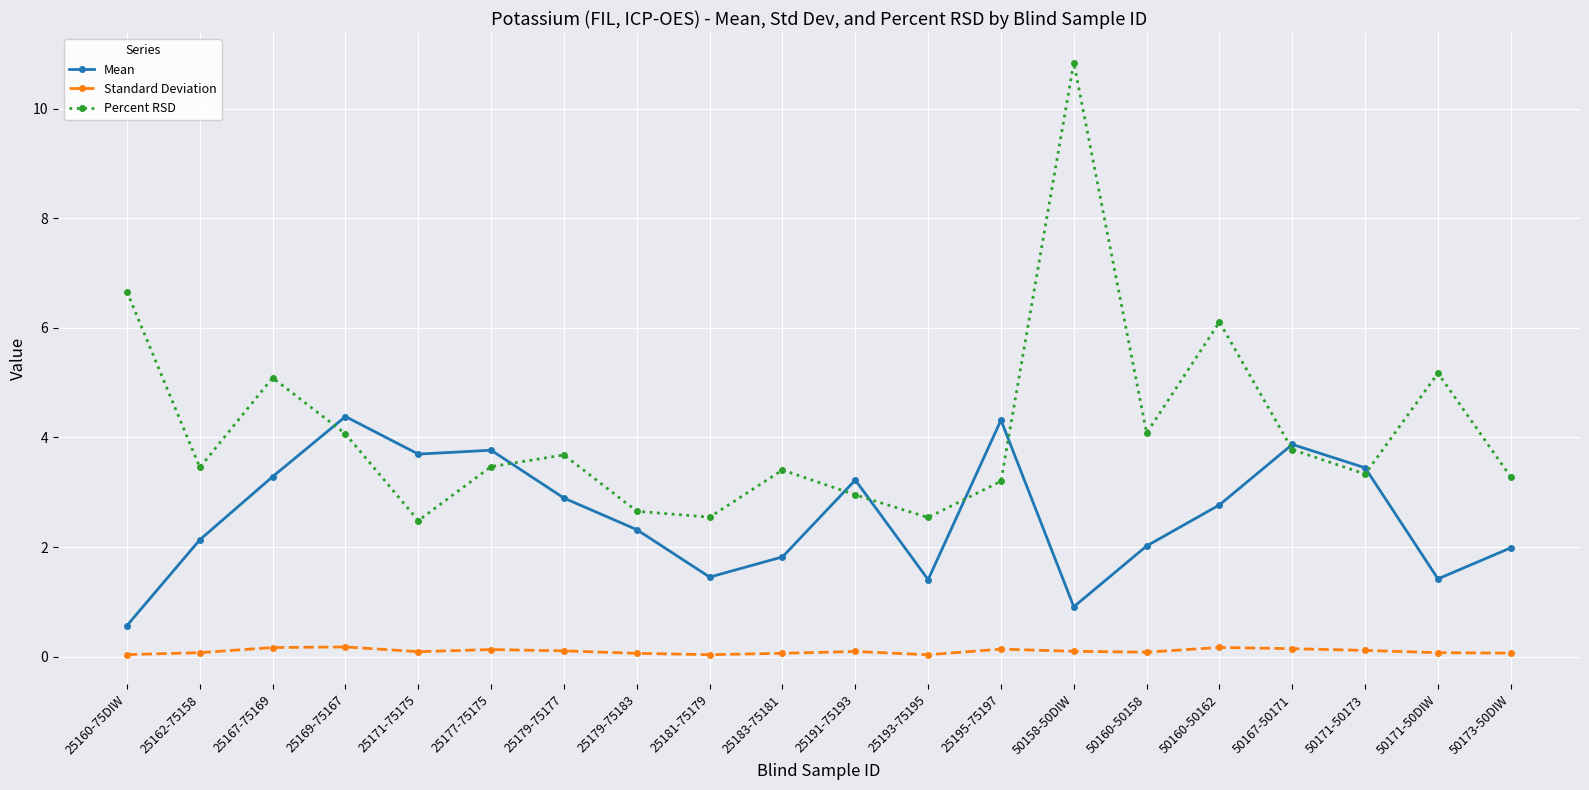

How many data points does each series have?

20